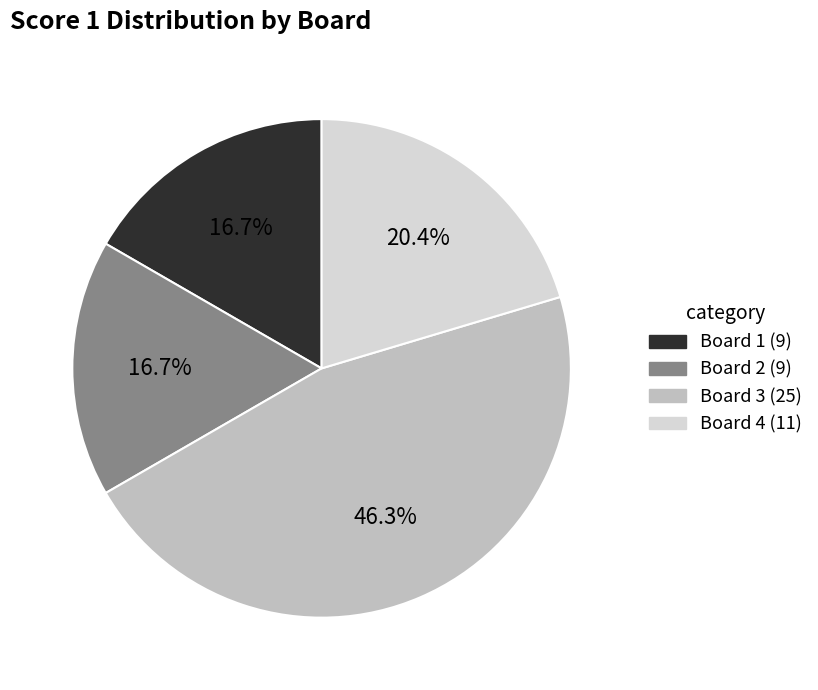

The Board 2 slice represents 17% of the pie. True or false?

True